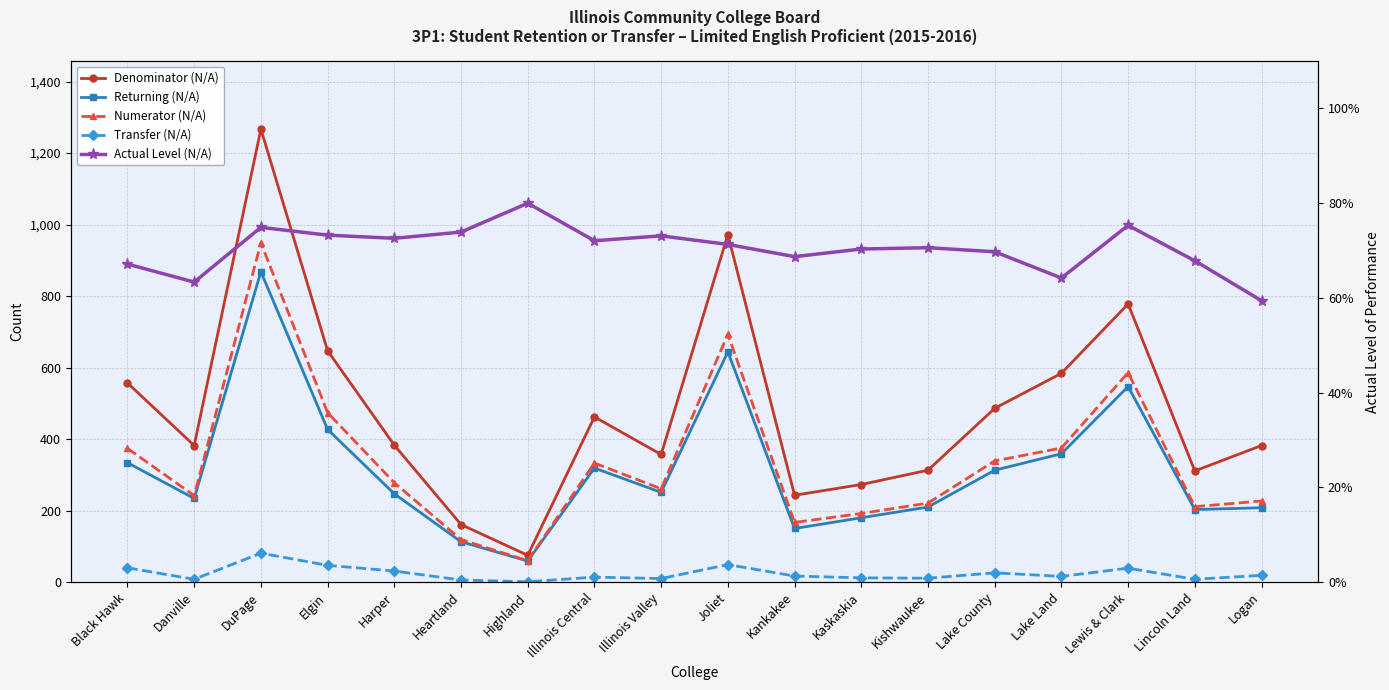

True or false: Returning (N/A) and Transfer (N/A) cross at least once.

False